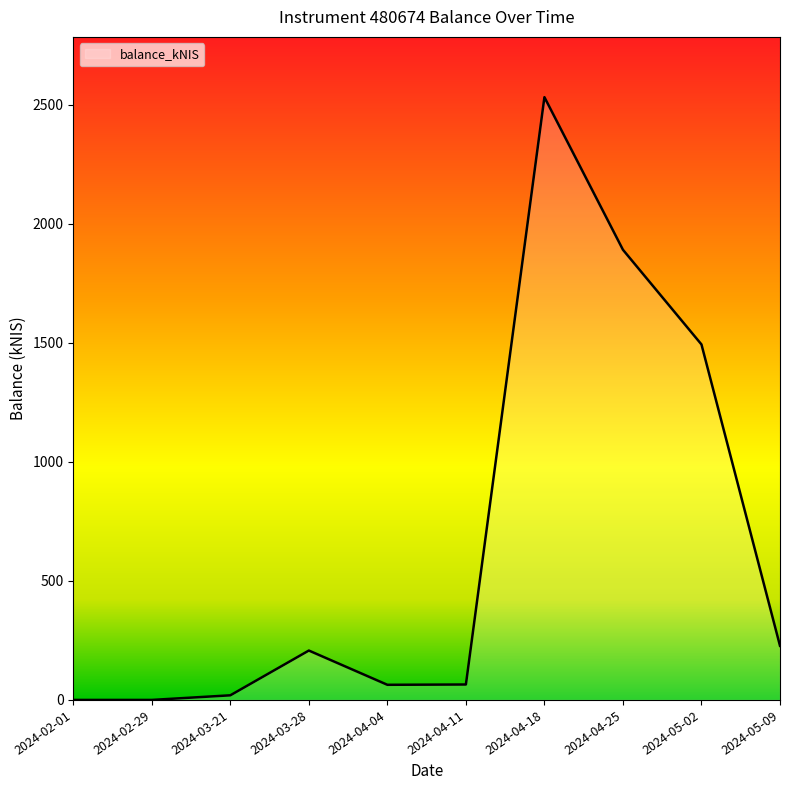

Between 2024-04-04 and 2024-02-29, which is larger?

2024-04-04